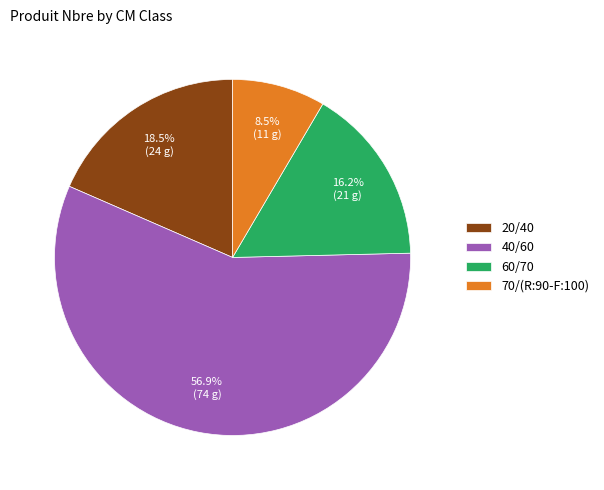

Does 20/40 represent more than half of the total?

No